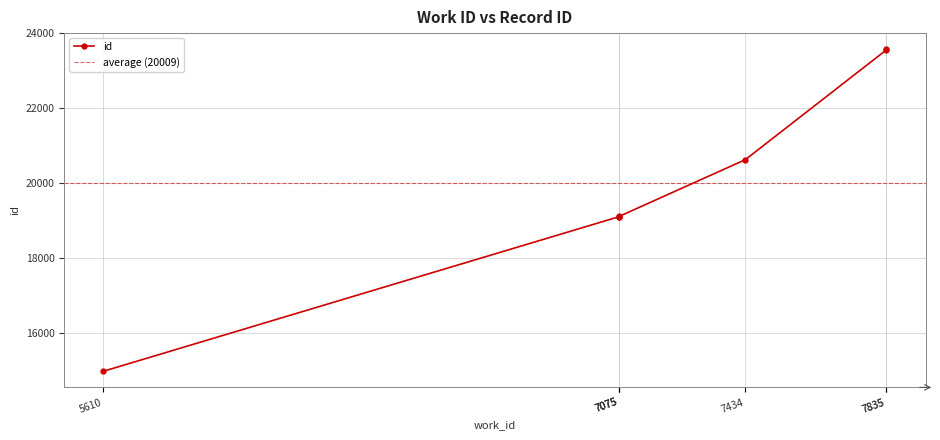

What is the ratio of the value at 7075 to the value at 7835?

0.8